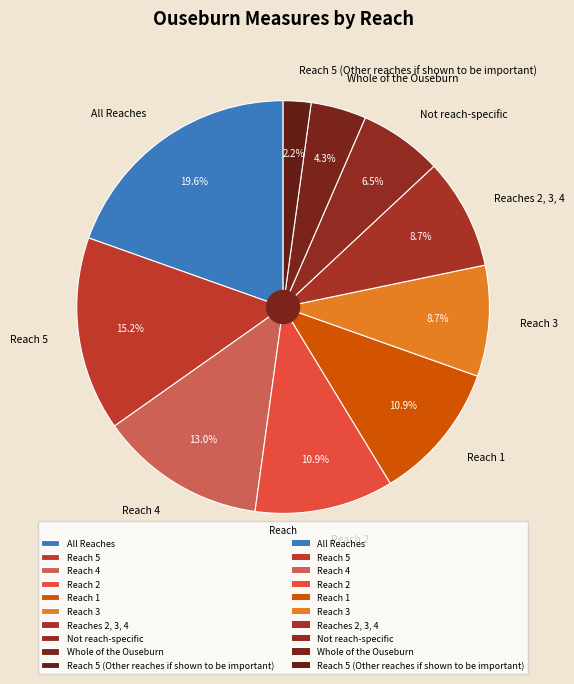

Which category has the smallest portion of the pie?

Reach 5 (Other reaches if shown to be important)